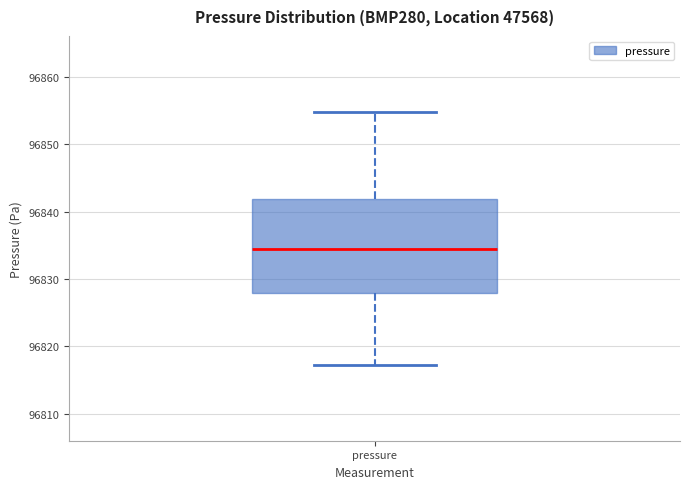

Read this box plot against the y-axis: the position of the median line, the range covered by the box, and the ends of both whiskers. The values are not printed on the chart, so give them approximately, as read against the axis.

median 96834, box 96828 to 96842, whiskers 96817 to 96855